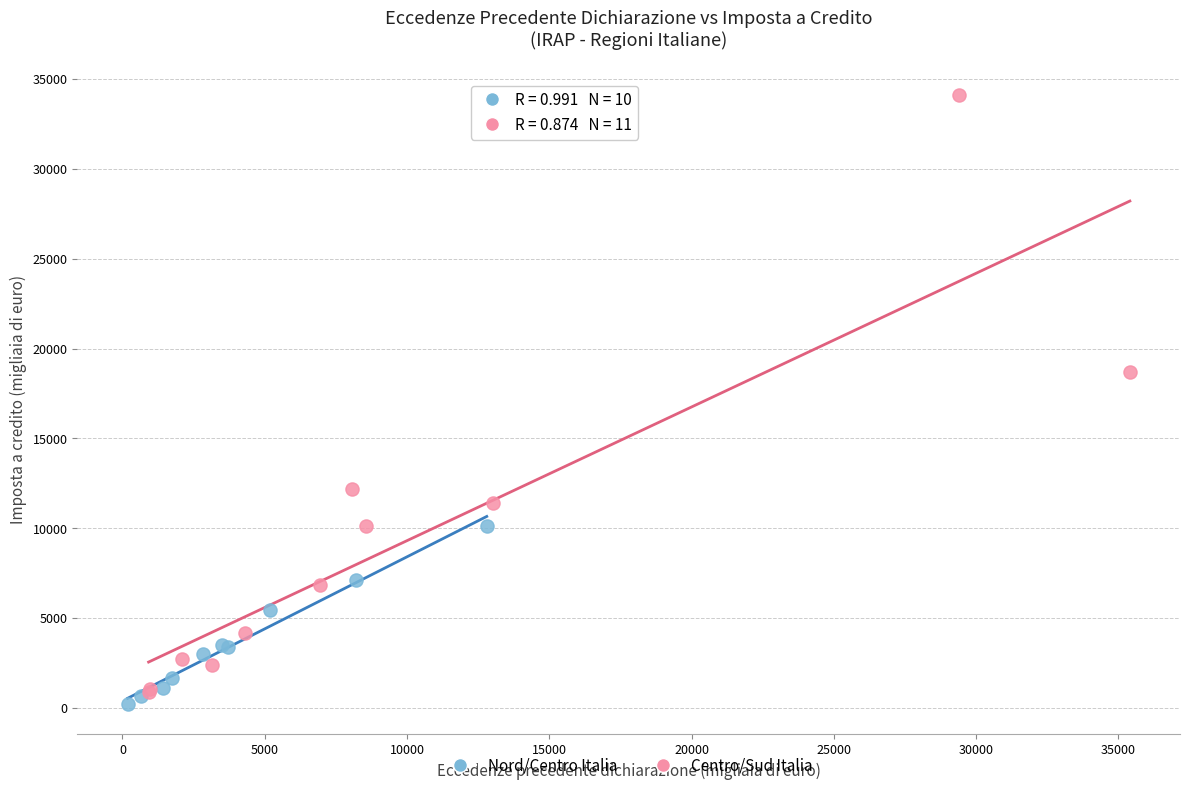

Which series has the widest spread of Y values?

Centro/Sud Italia